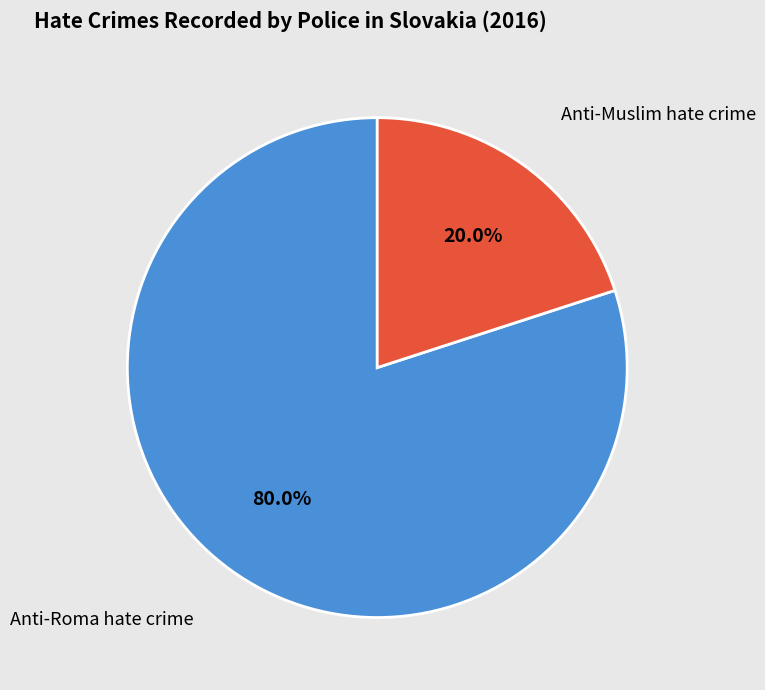

What percentage is the Anti-Muslim hate crime slice, to the nearest percent?

20%